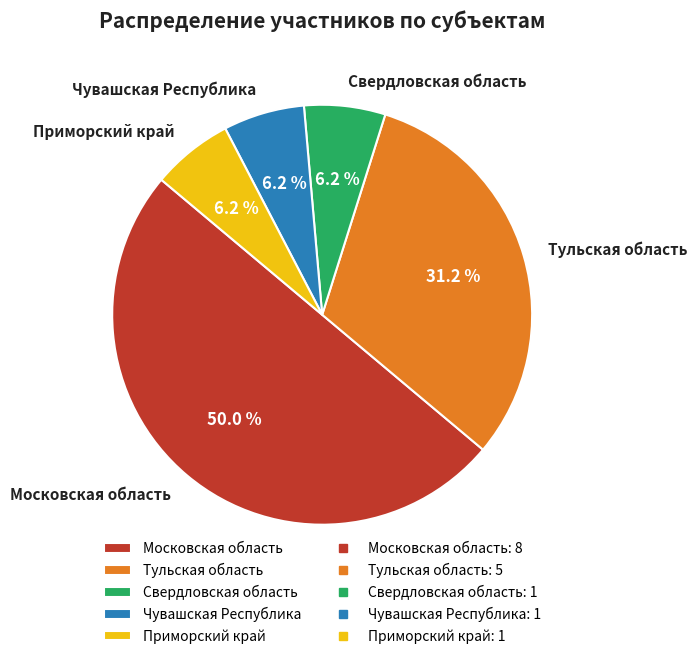

True or false: Свердловская область accounts for 6% of the total.

True